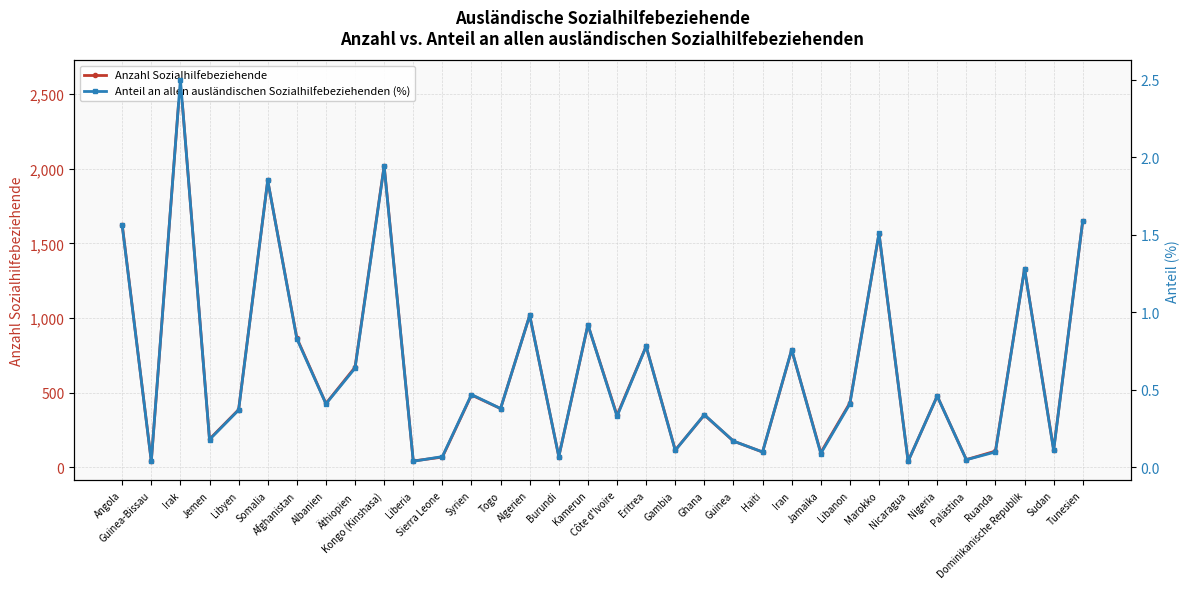

Which series has the largest range (max minus min)?

Anzahl Sozialhilfebeziehende